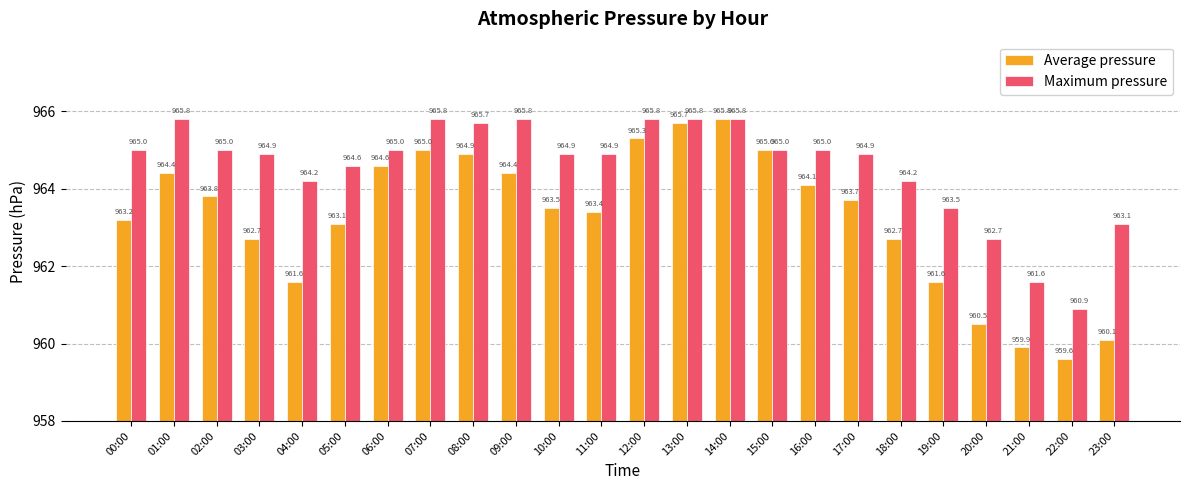

What position from the right is 02:00?

22